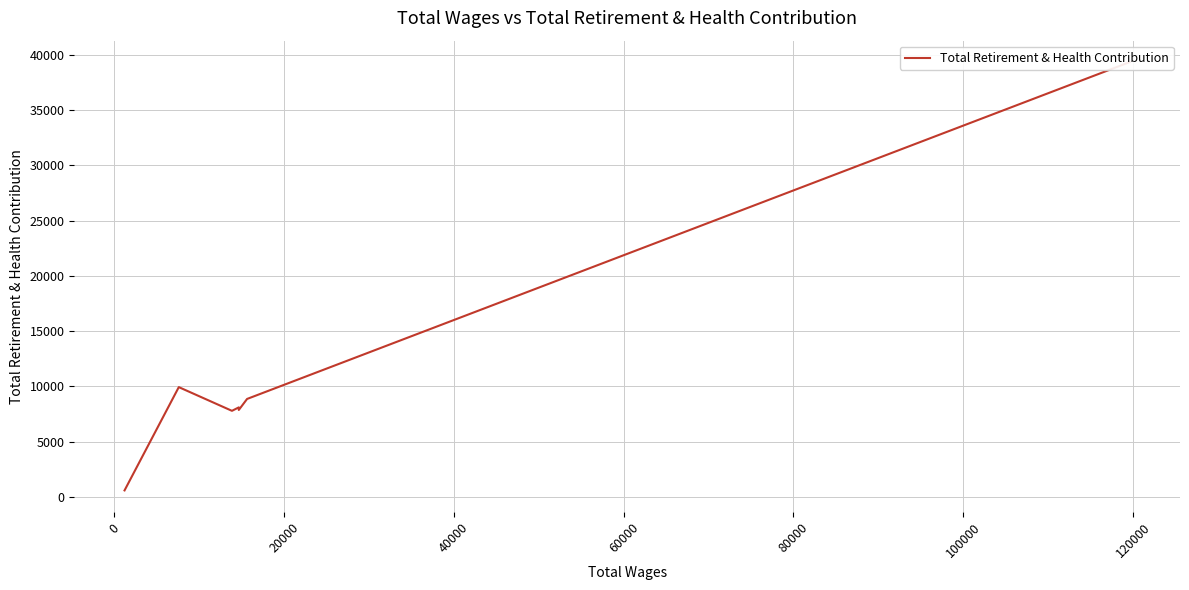

What is the average value?

11788